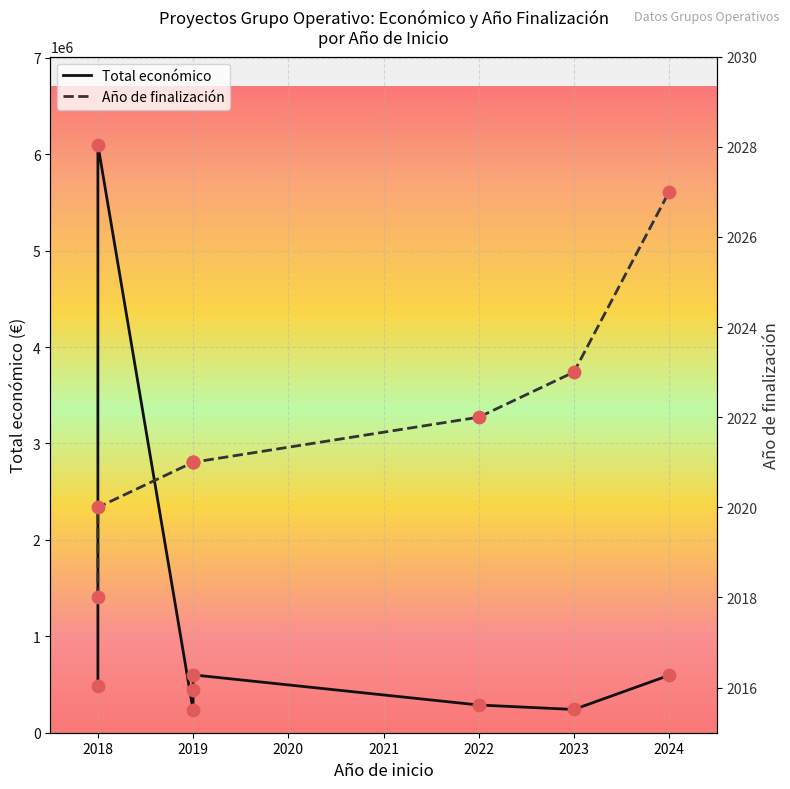

At which category is the sum across all series the highest?

2018